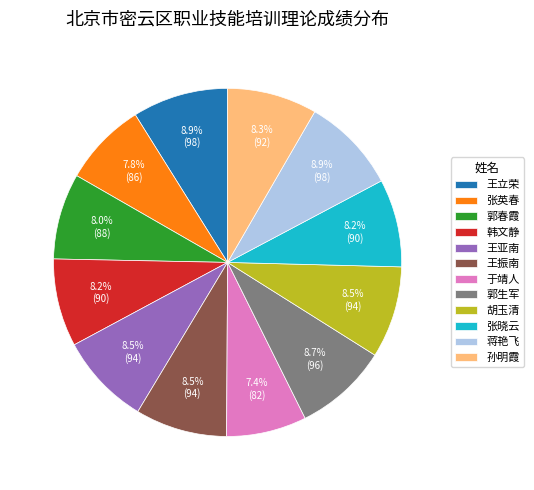

How many segments does this pie chart have?

12